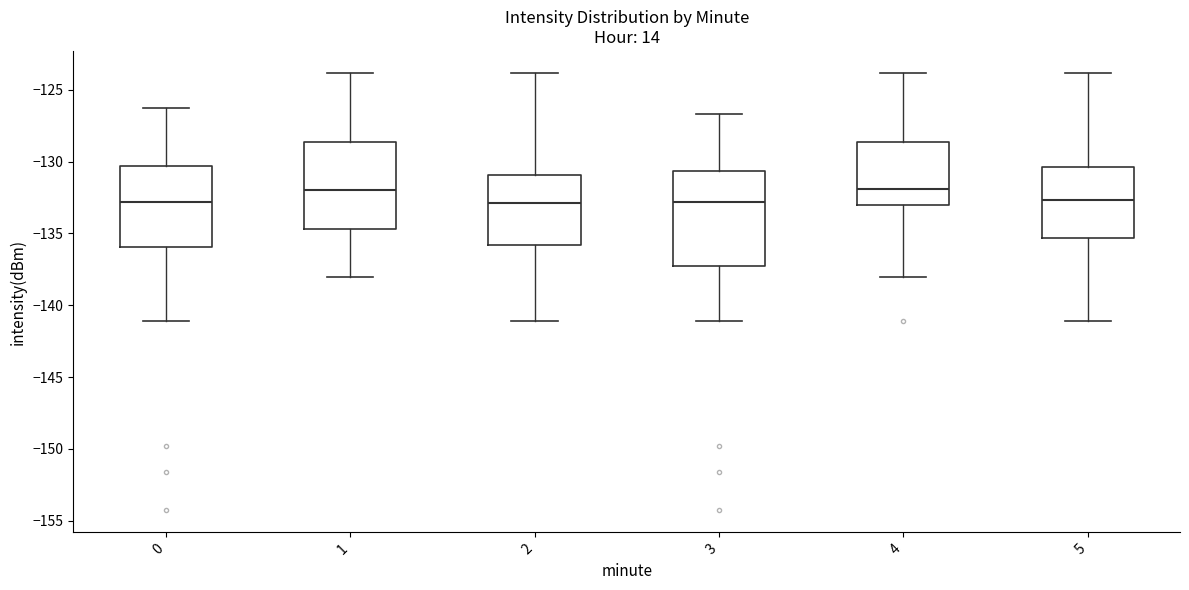

Where does the median line of the box at x = 0 sit on the y-axis? The values are not printed on the chart, so give them approximately, as read against the axis.

-133.0